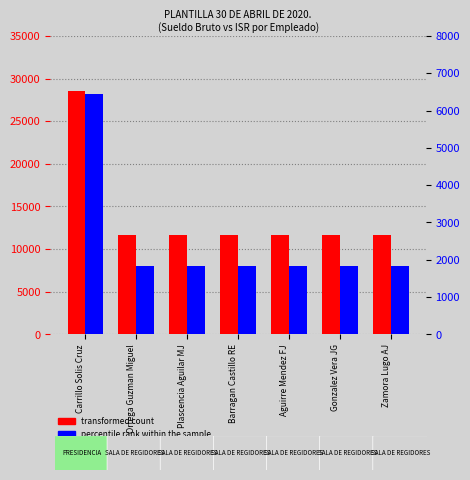

Reading left to right, list all the values displayed in this chart.

transformed count: 28545.2	11607.9	11607.9	11607.9	11607.9	11607.9	11607.9
percentile rank within the sample: 6446.5	1841.2	1841.2	1841.2	1841.2	1841.2	1841.2